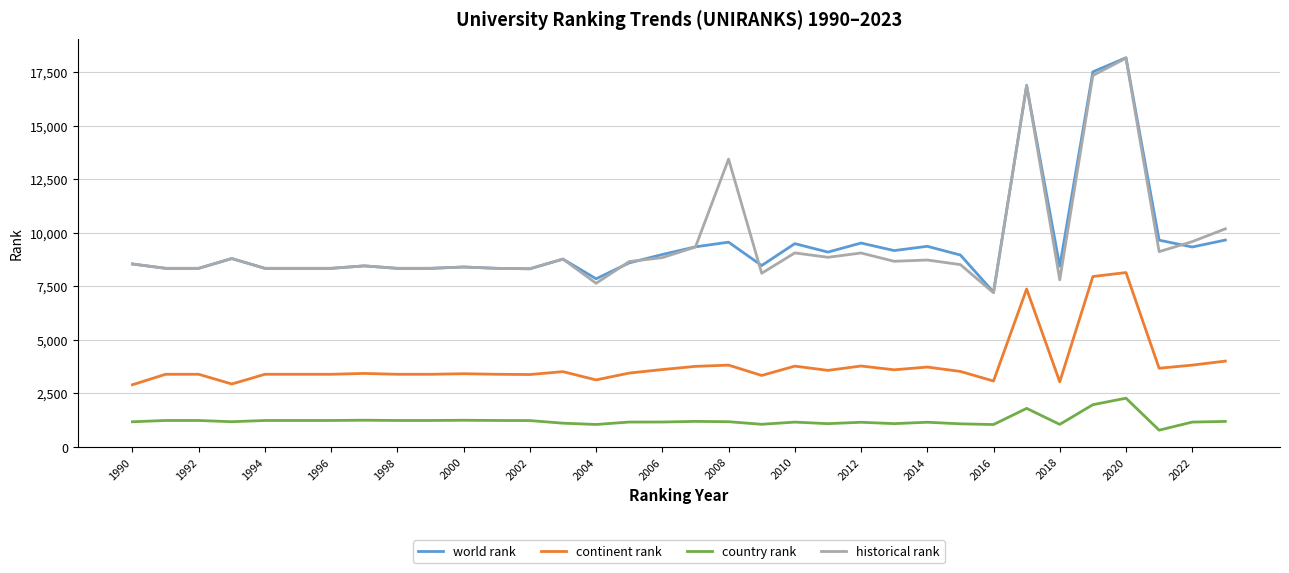

What is the smallest value displayed?

782